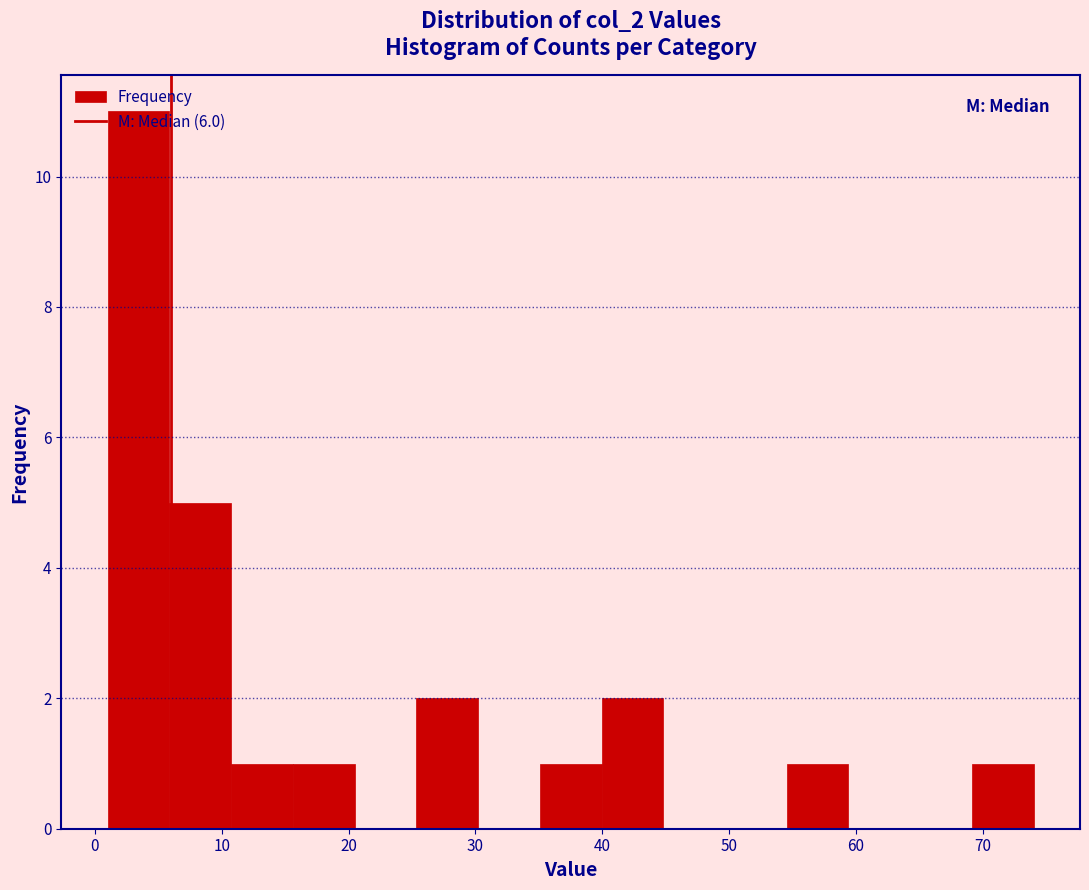

What is the height of the bar covering 35 to 40 on the x-axis? Neither the bar edges nor the heights are printed on the chart, so give them approximately, as read against the axes.

1